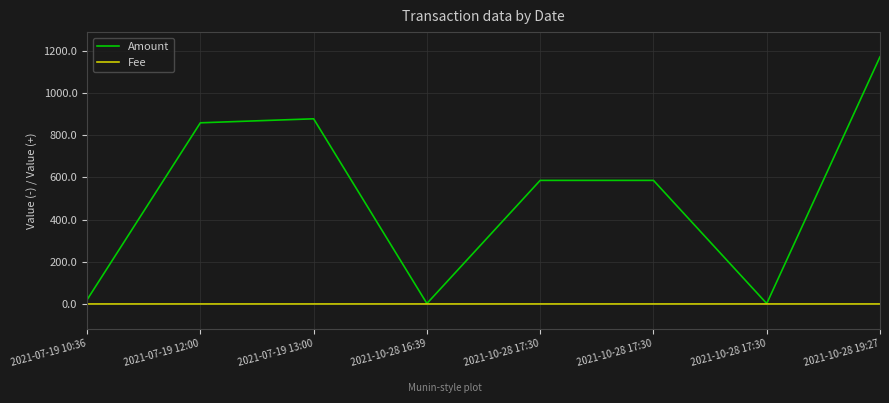

What is the total value across all series at 2021-07-19 10:36?

20.0